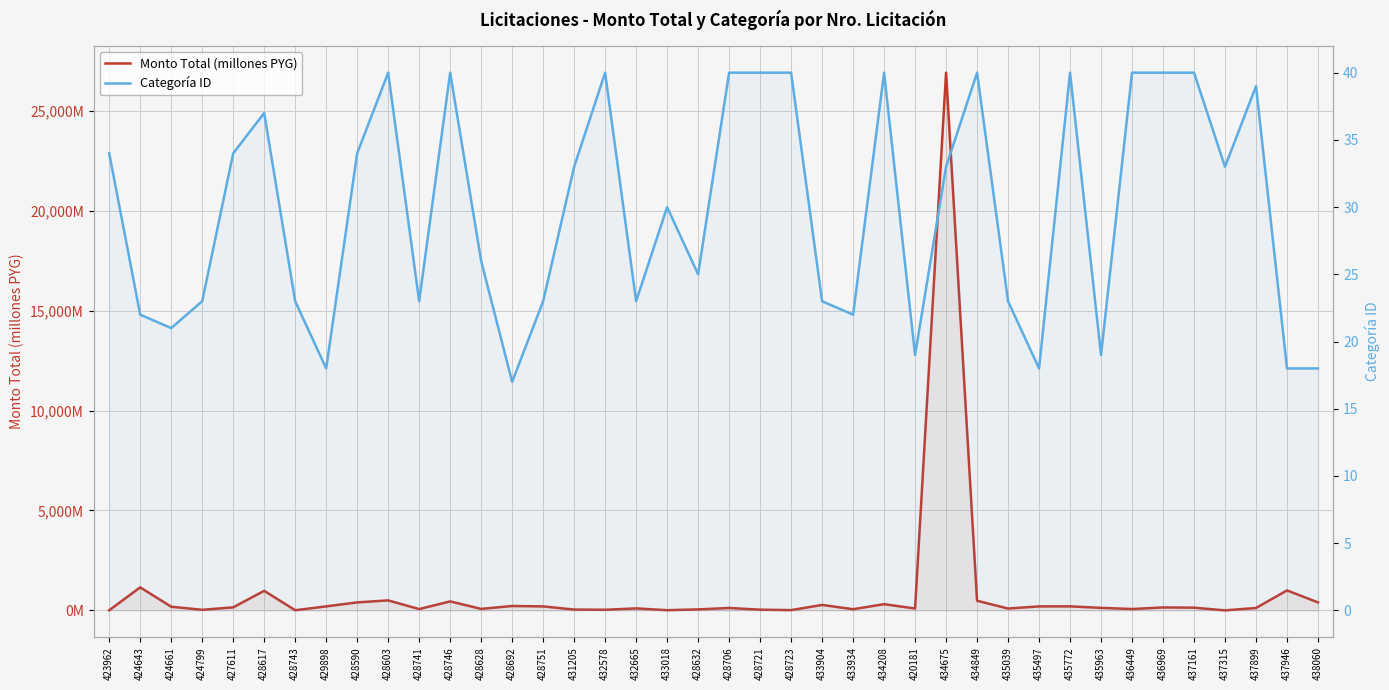

What is the label of the 12th point from the right?

434849